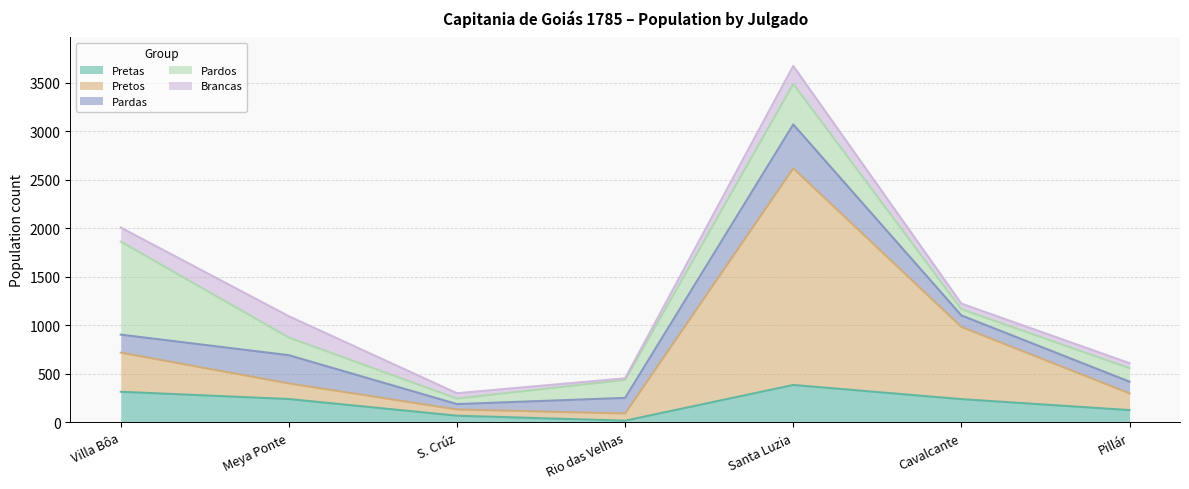

How many intersections are there between Brancas and Pardos?

2